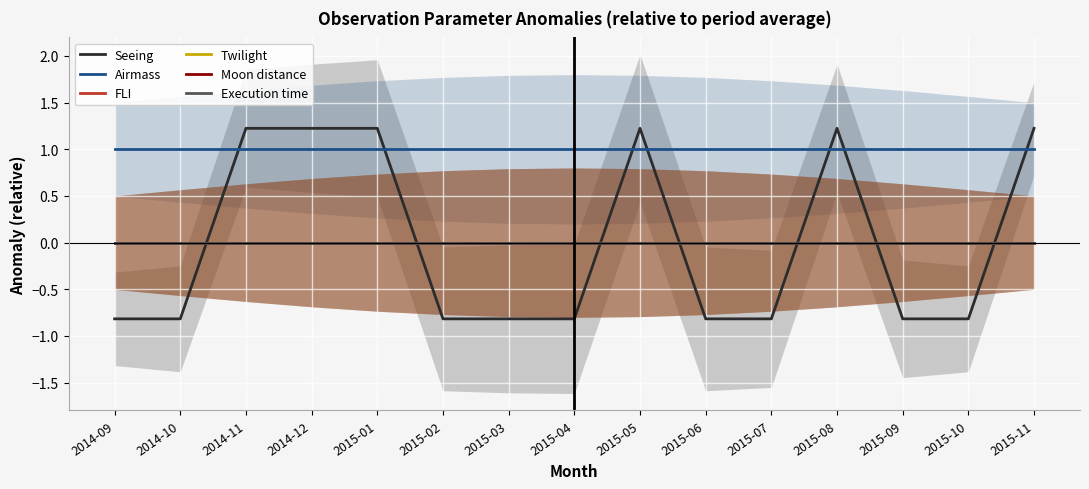

Which category has the highest value across all series?

2014-11